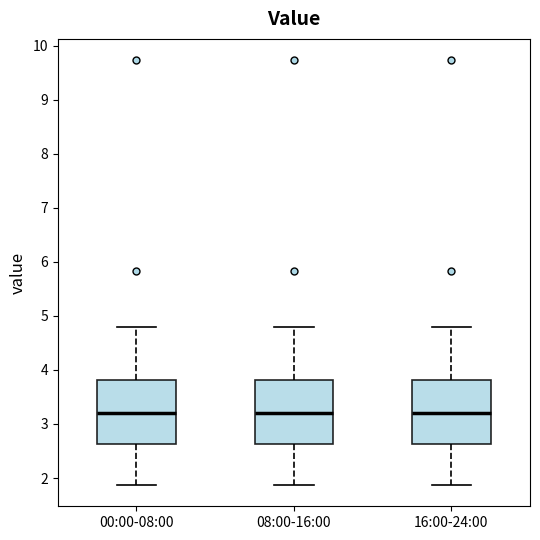

Reading left to right, read every box against the y-axis: the position of its median line, the range the box covers, and the ends of its whiskers. The values are not printed on the chart, so give them approximately, as read against the axis.

00:00-08:00: median 3.2, box 2.6 to 3.8, whiskers 1.9 to 4.8
08:00-16:00: median 3.2, box 2.6 to 3.8, whiskers 1.9 to 4.8
16:00-24:00: median 3.2, box 2.6 to 3.8, whiskers 1.9 to 4.8